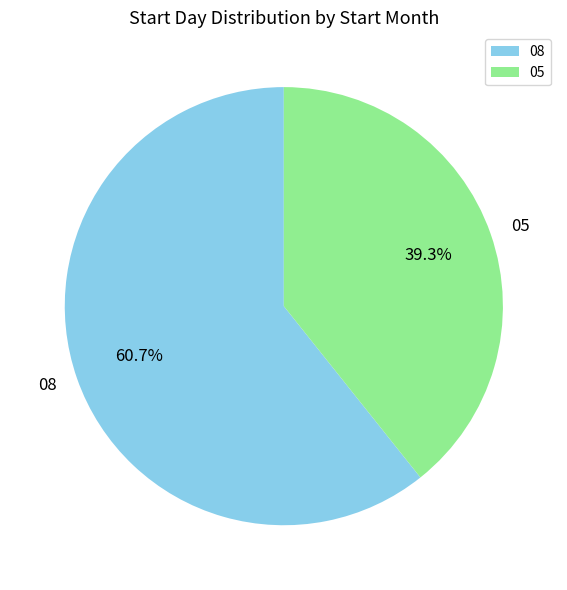

Does 08 represent more than half of the total?

Yes